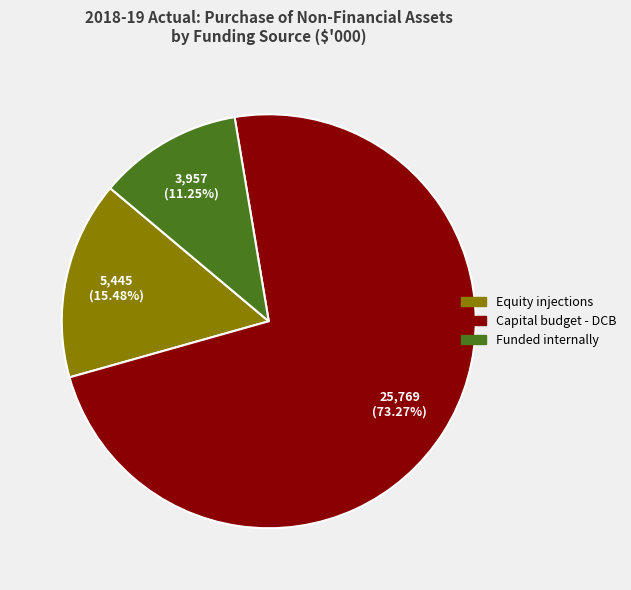

Count the number of slices in the pie.

3